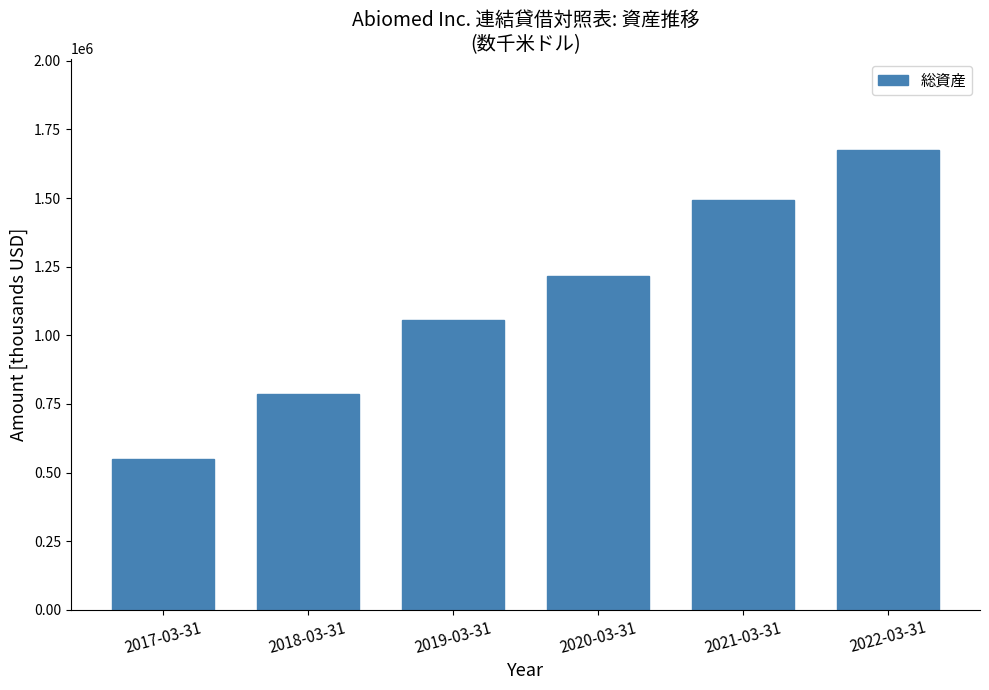

Reading left to right, extract all data points from this chart.

550414	786375	1054346	1216462	1494359	1673393